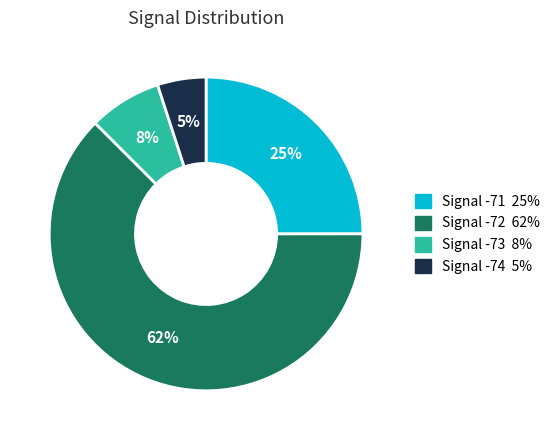

To the nearest percent, what is the difference between the largest and smallest slice percentages?

57%